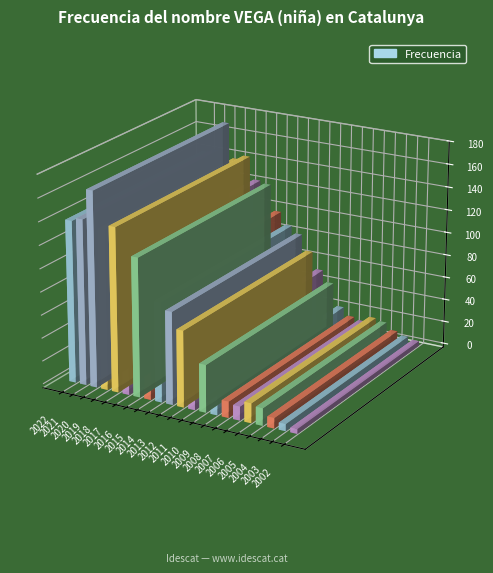

Reading right to left, list all the values displayed in this chart.

2002=4	2003=6	2004=9	2005=15	2006=17	2007=12	2008=14	2009=21	2010=41	2011=51	2012=66	2013=80	2014=86	2015=97	2016=120	2017=122	2018=142	2019=138	2020=169	2021=143	2022=140